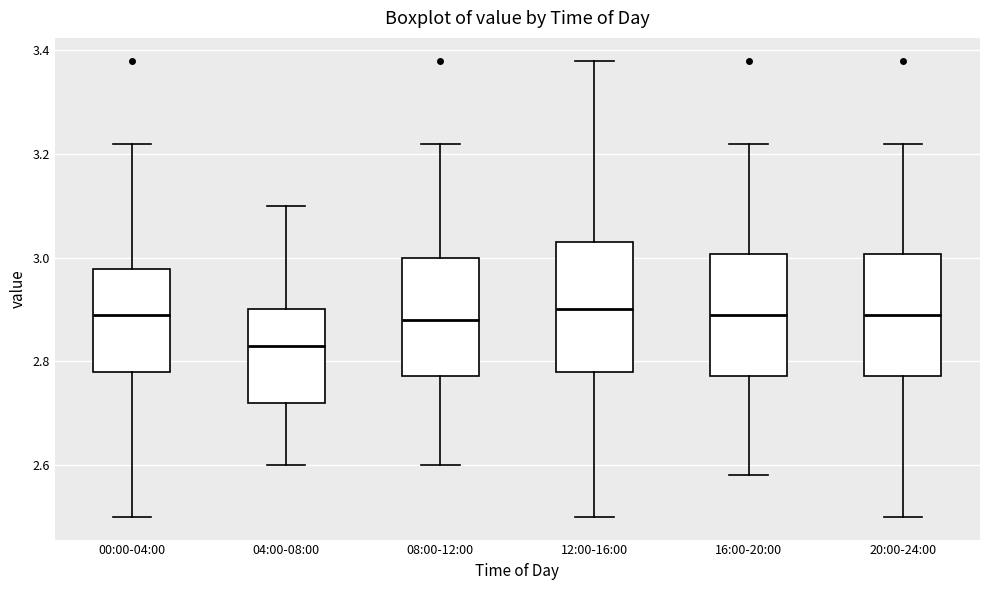

Where does the upper whisker of the box for 20:00-24:00 end on the y-axis? The values are not printed on the chart, so give them approximately, as read against the axis.

3.22